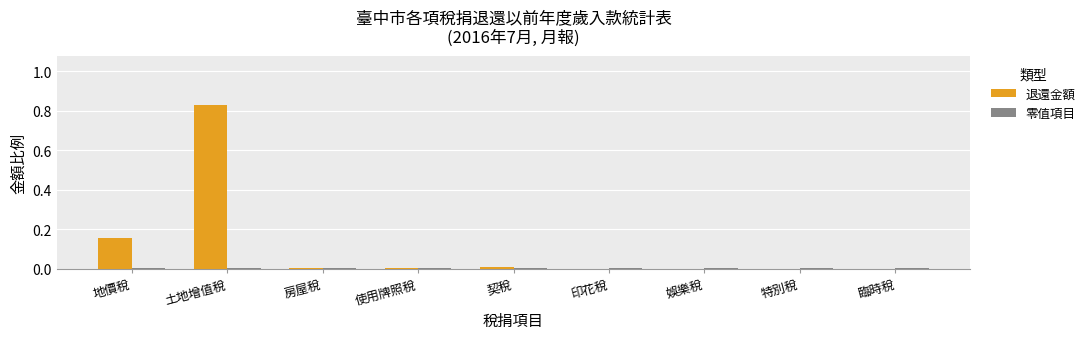

Which label corresponds to the largest value in the chart?

土地增值稅